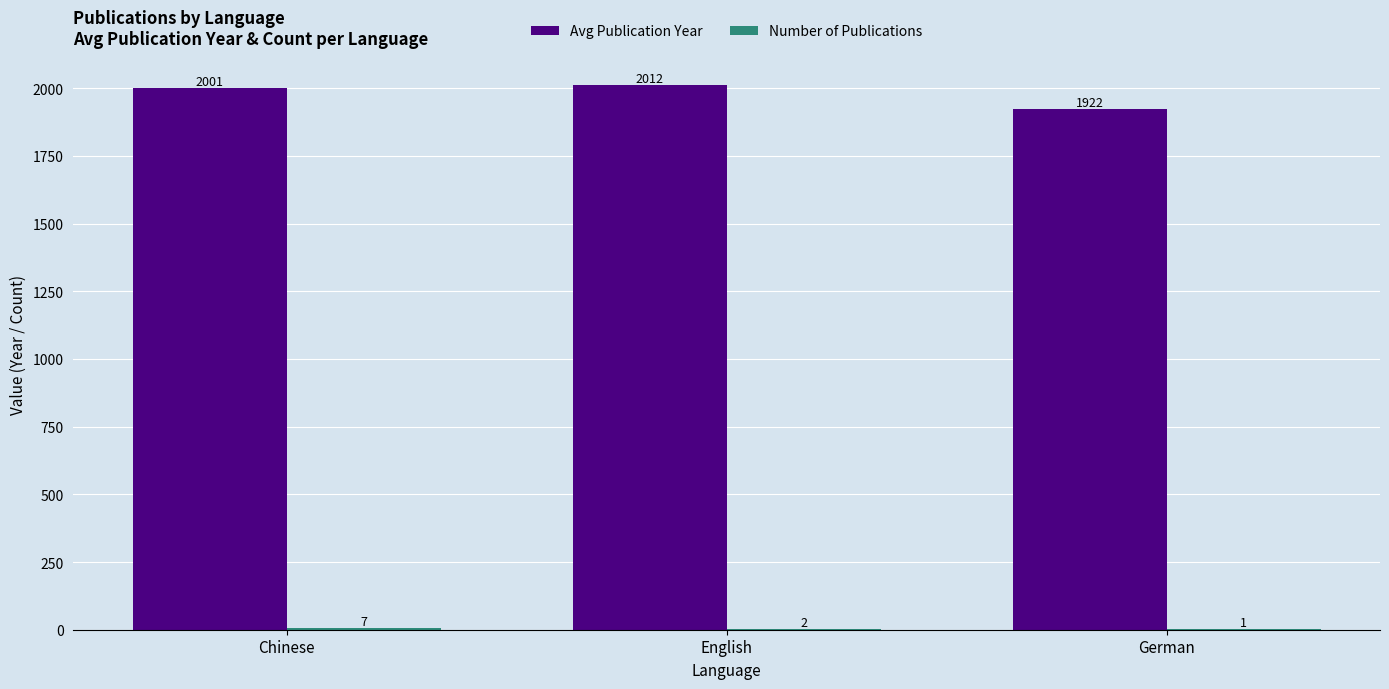

Which series changed the most between Chinese and English?

Avg Publication Year